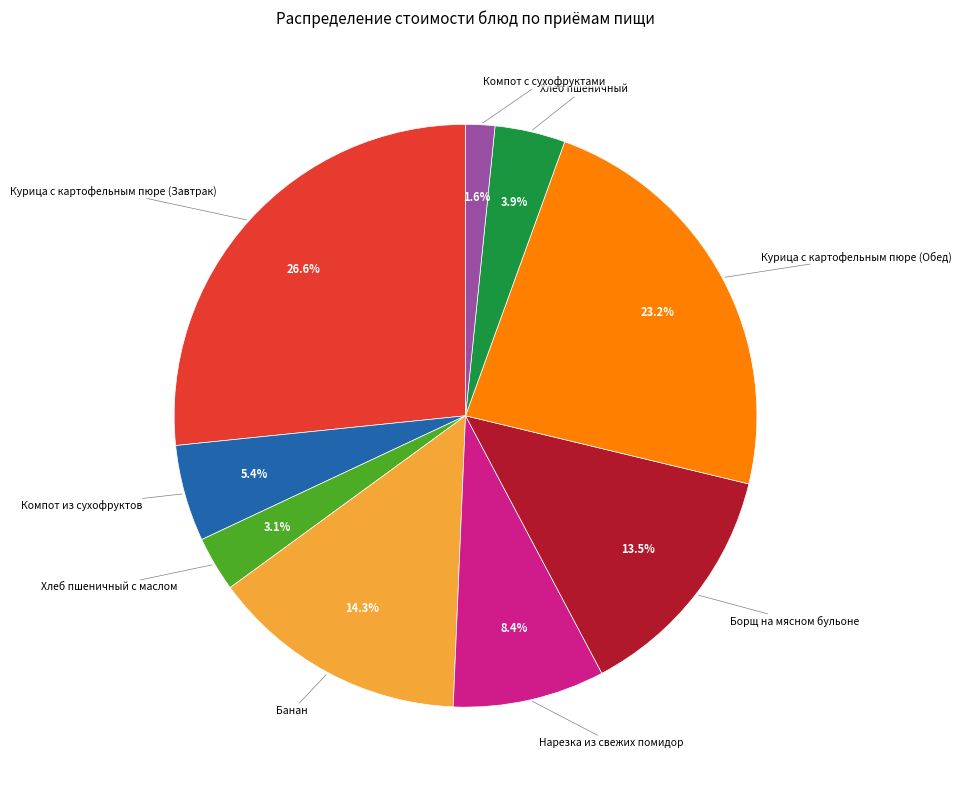

What is the smallest slice in the pie chart?

Компот с сухофруктами